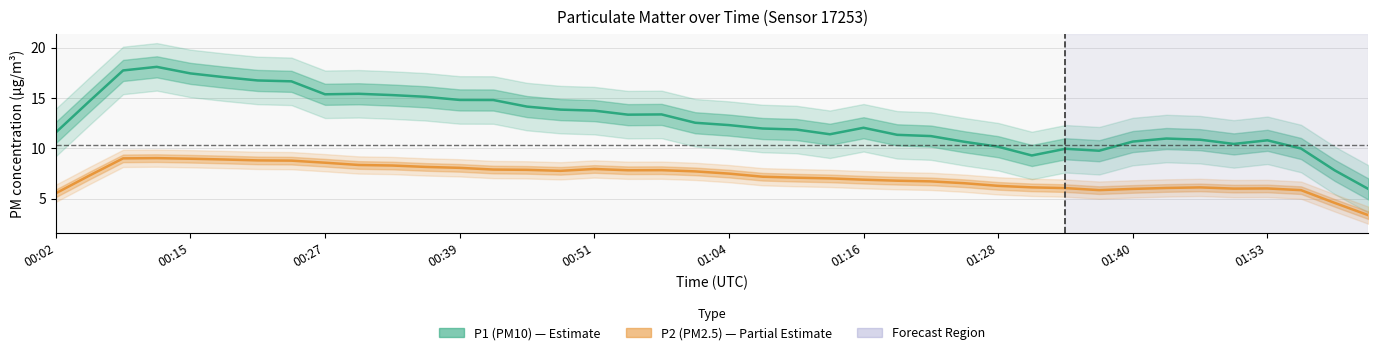

What is the minimum value for P2 (PM2.5)?

3.4